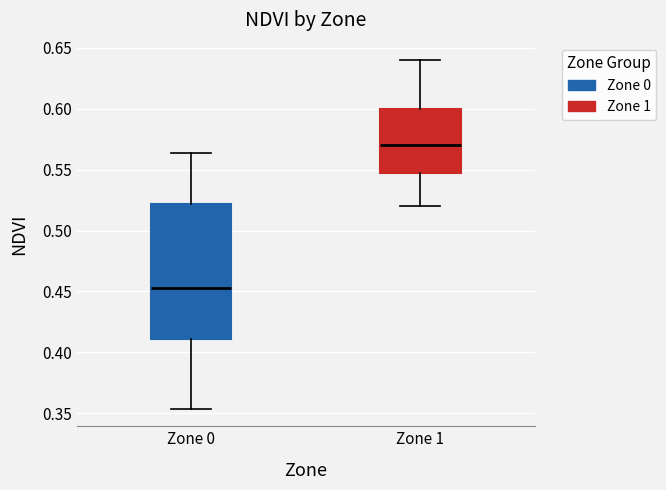

Reading left to right, transcribe this box plot: for each box, give where its median line is, the range the box spans, and where its two whiskers end, as read against the y-axis. The values are not printed on the chart, so give them approximately, as read against the axis.

Zone 0: median 0.455, box 0.410 to 0.520, whiskers 0.355 to 0.565
Zone 1: median 0.570, box 0.550 to 0.600, whiskers 0.520 to 0.640